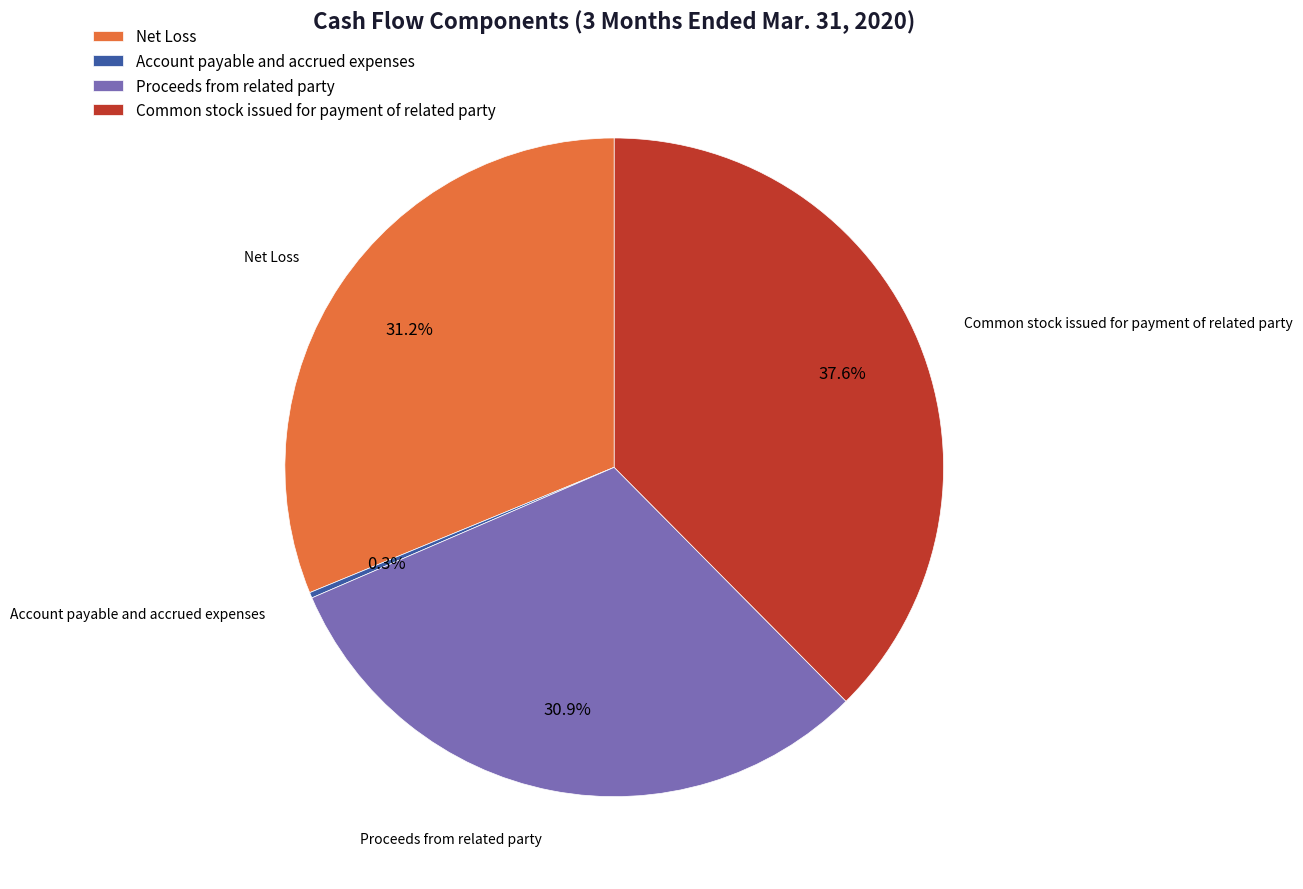

Which slice is the largest?

Common stock issued for payment of related party